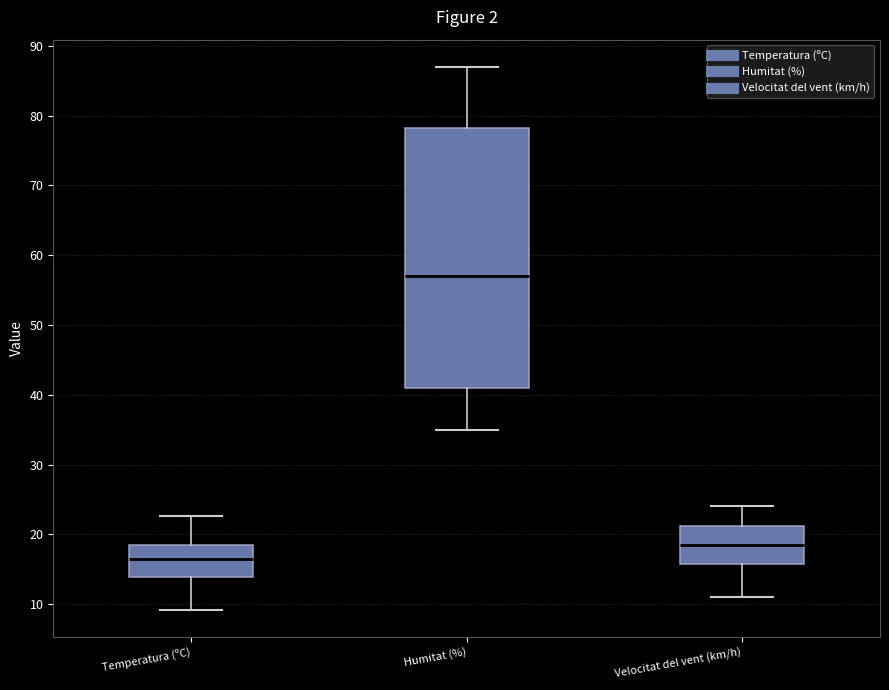

Comparing the boxes themselves (not the whiskers), which one is the tallest?

Humitat (%)